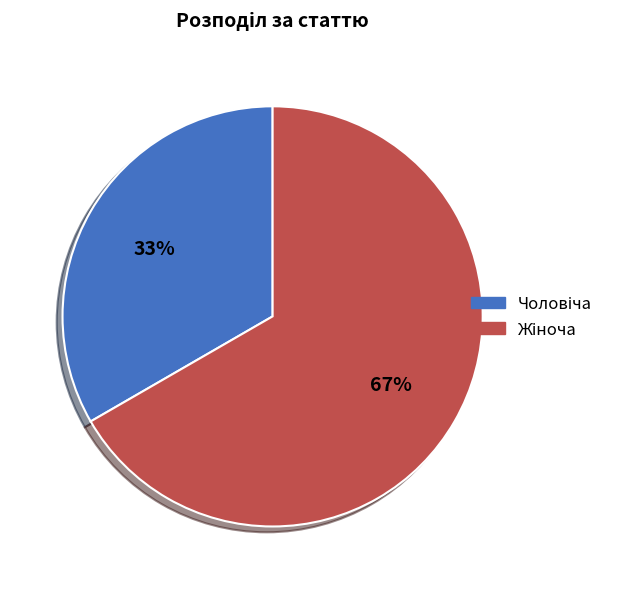

To the nearest percent, what is the average slice percentage?

50%